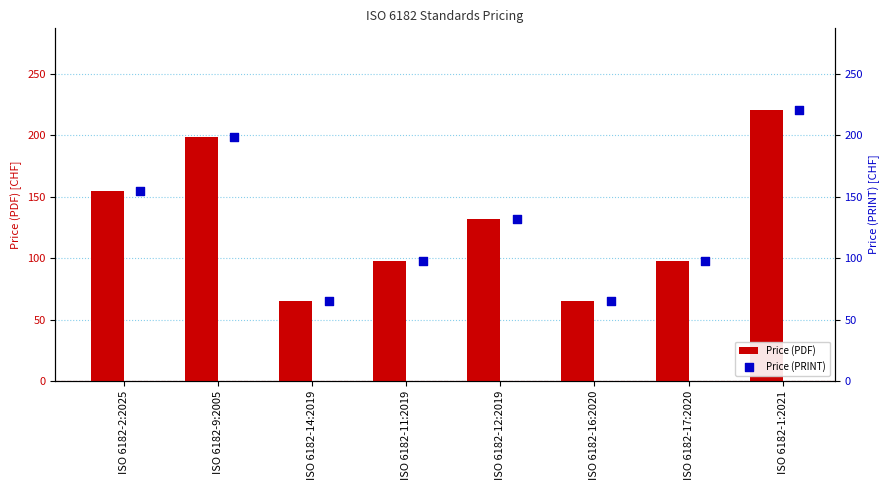

The value of Price (PDF) at ISO 6182-11:2019 is 133. True or false?

False